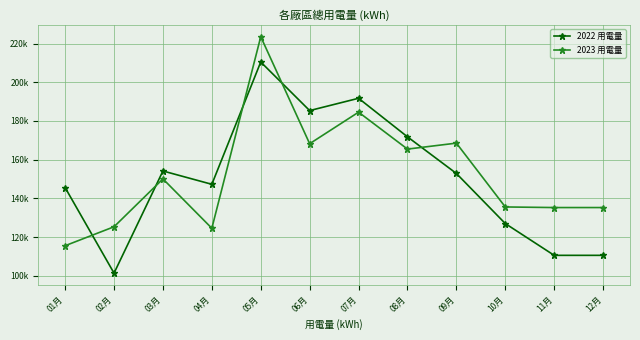

Does the chart have visible grid lines?

Yes